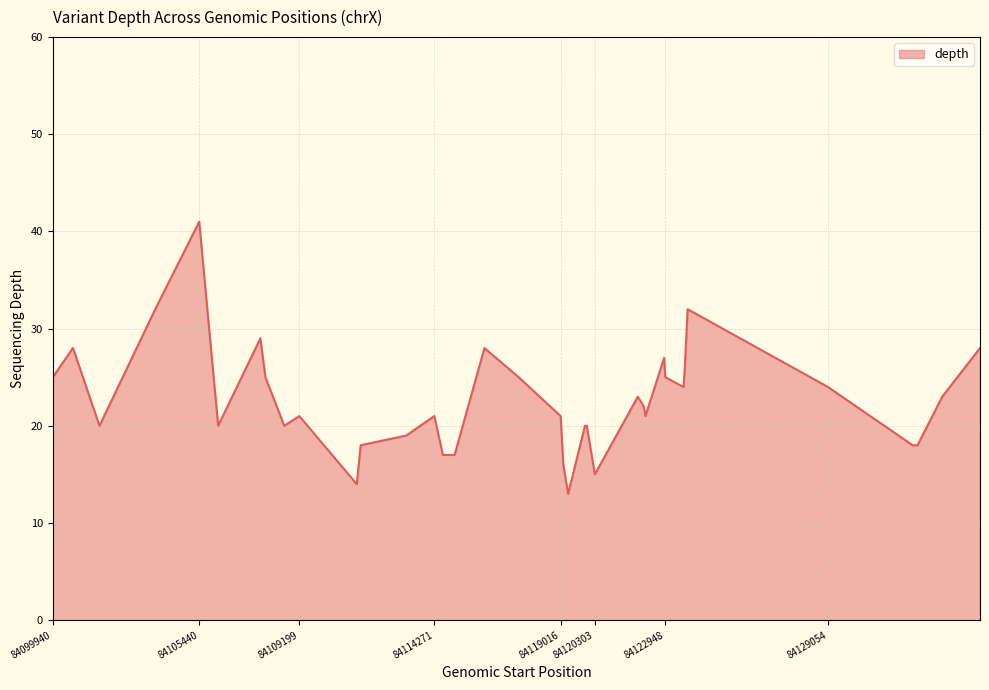

What is the maximum value shown in the chart?

41